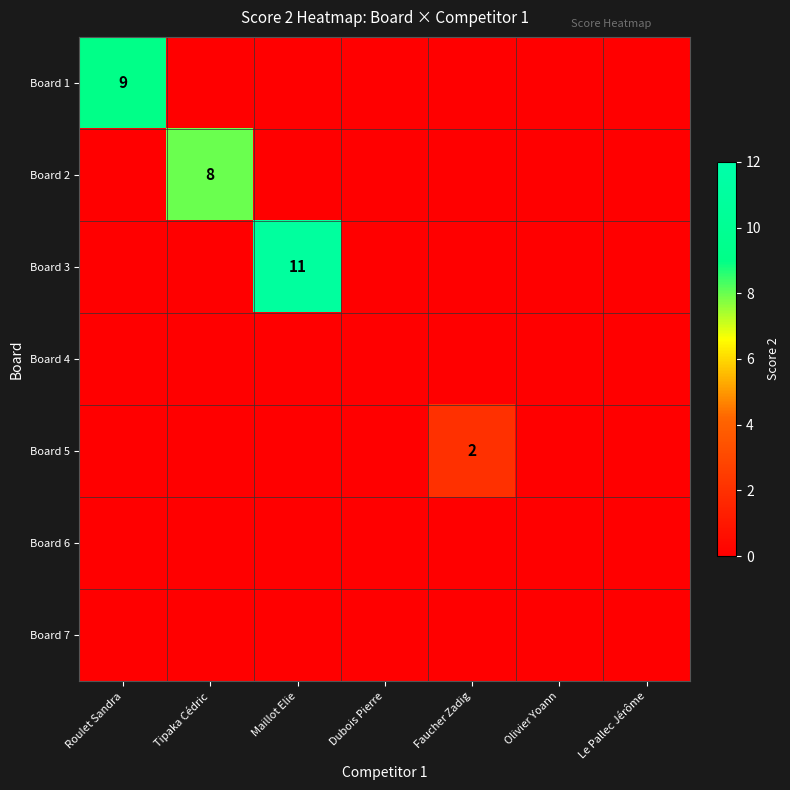

Which has a higher value, Roulet Sandra or Le Pallec Jérôme?

Roulet Sandra